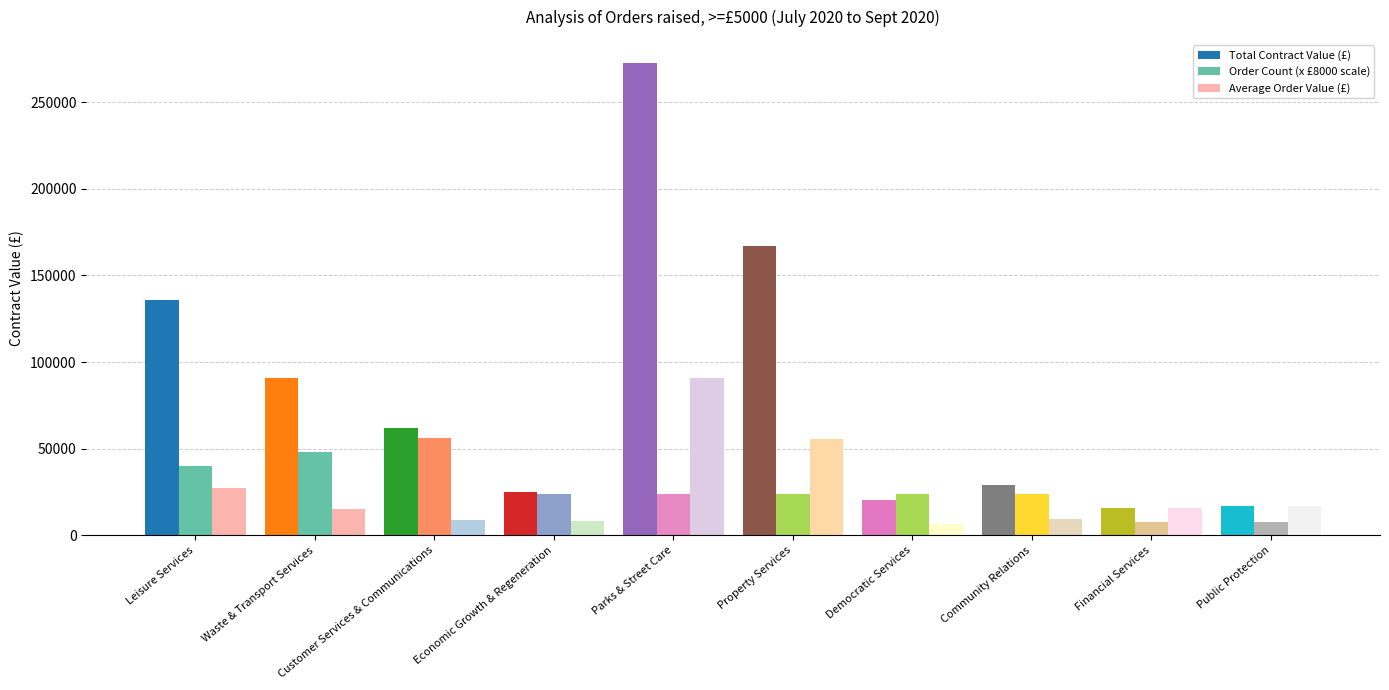

What is the approximate value of Order Count (x £8000 scale) at Community Relations?

24000.0